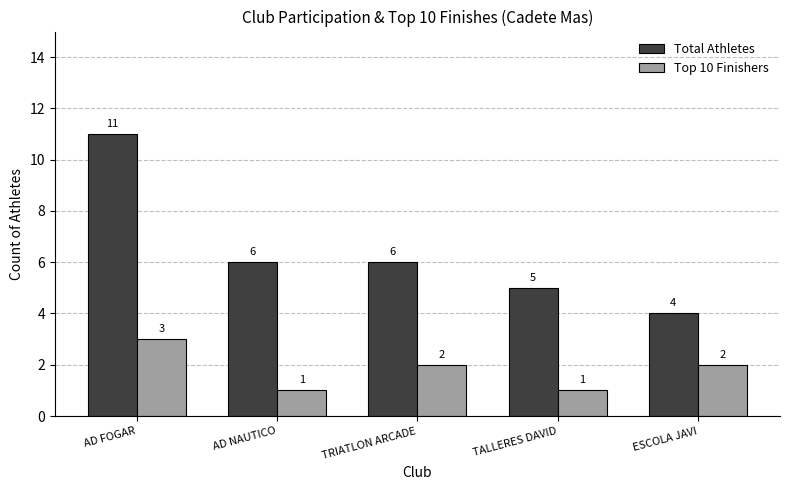

What is the label of the 5th bar from the right?

AD FOGAR